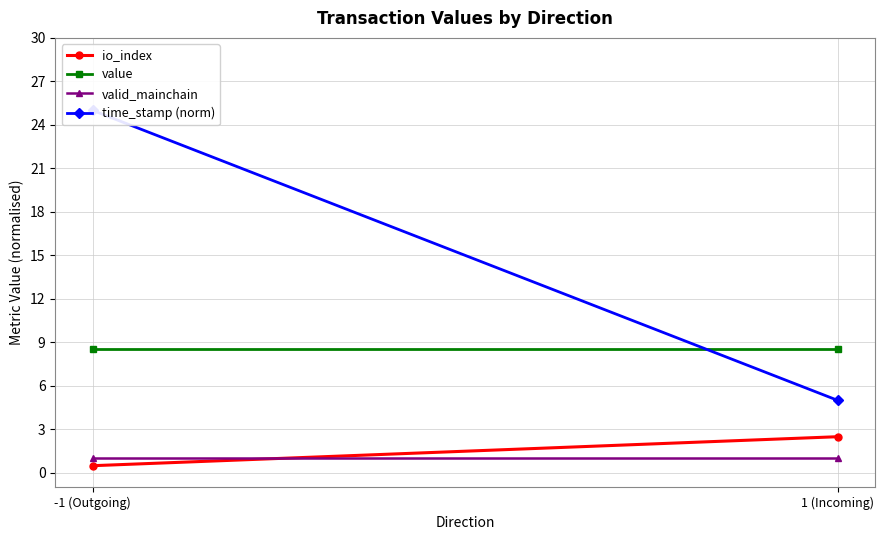

What is the label of the 1st point from the left?

-1 (Outgoing)